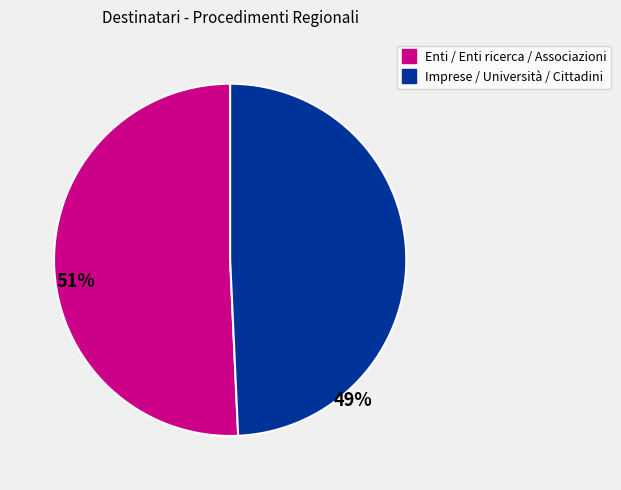

Does any single category account for the majority?

Yes